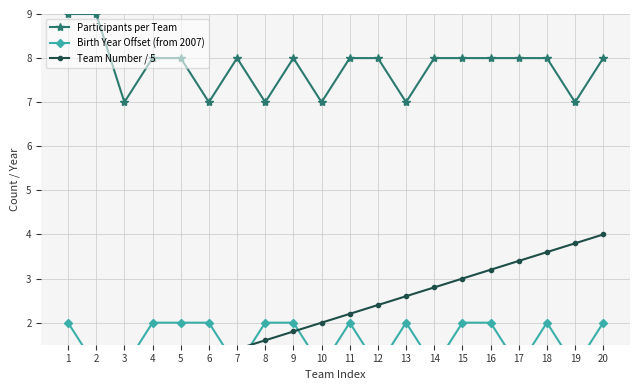

Reading left to right, list all the values displayed in this chart.

Participants per Team: 9.0	9.0	7.0	8.0	8.0	7.0	8.0	7.0	8.0	7.0	8.0	8.0	7.0	8.0	8.0	8.0	8.0	8.0	7.0	8.0
Birth Year Offset (from 2007): 2.0	1.0	1.0	2.0	2.0	2.0	1.0	2.0	2.0	1.0	2.0	1.0	2.0	1.0	2.0	2.0	1.0	2.0	1.0	2.0
Team Number / 5: 0.2	0.4	0.6	0.8	1.0	1.2	1.4	1.6	1.8	2.0	2.2	2.4	2.6	2.8	3.0	3.2	3.4	3.6	3.8	4.0